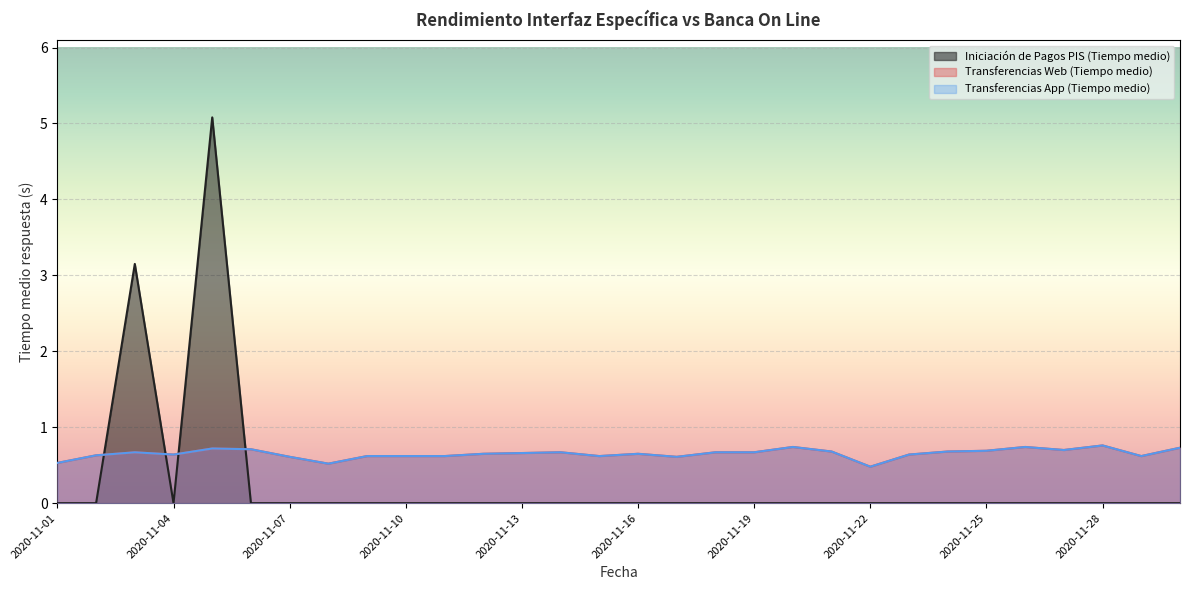

Is it true that Transferencias App (Tiempo medio) equals 0.6 at 2020-11-02?

True